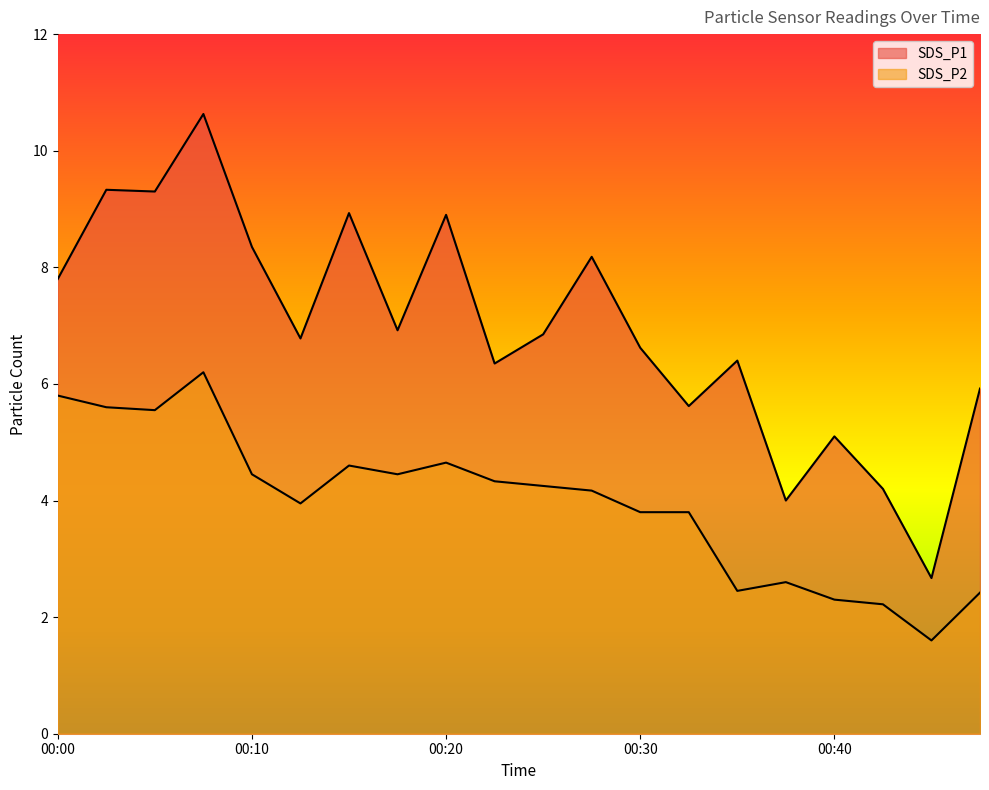

True or false: SDS_P1 has more than 1 interior local peaks.

True